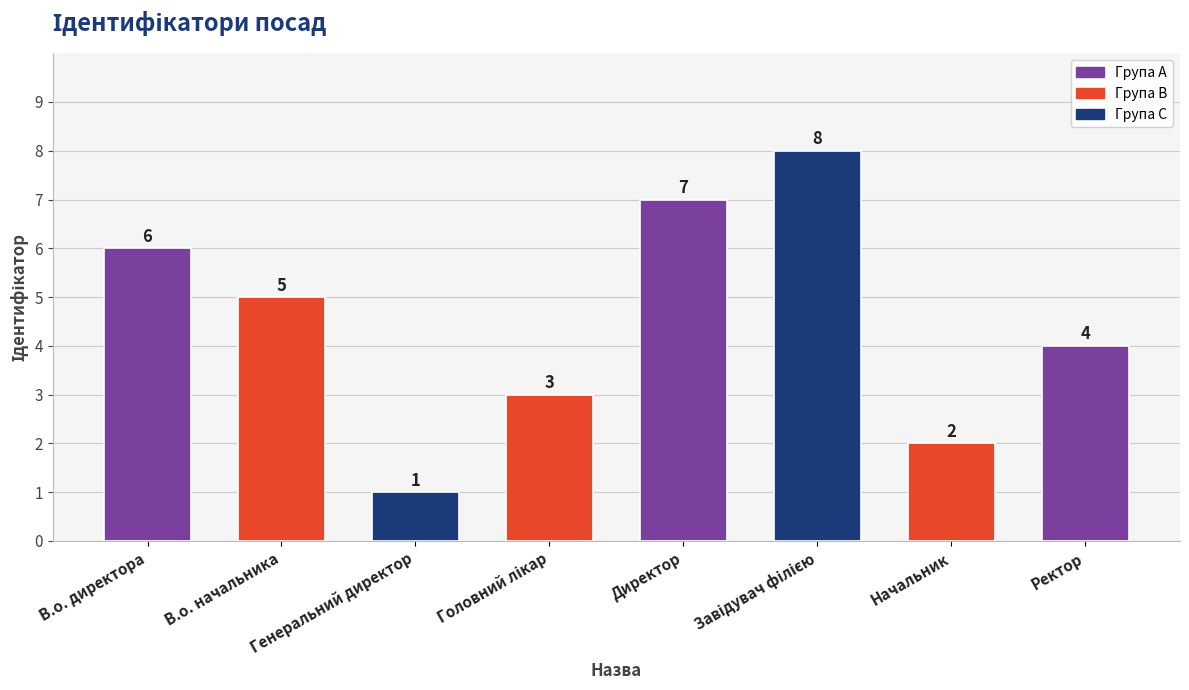

What is the greatest value displayed?

8